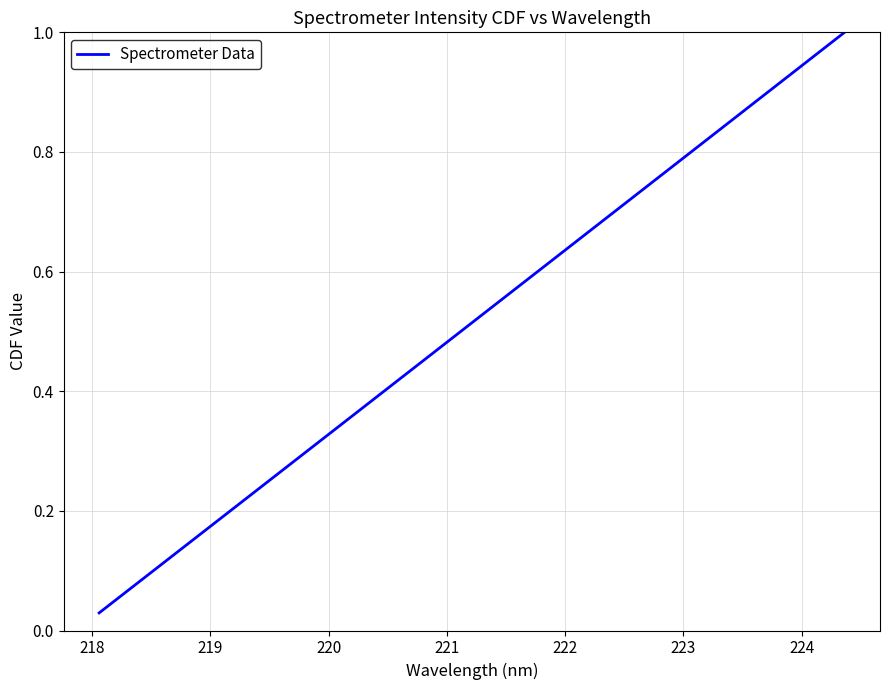

How many lines are shown in the chart?

1